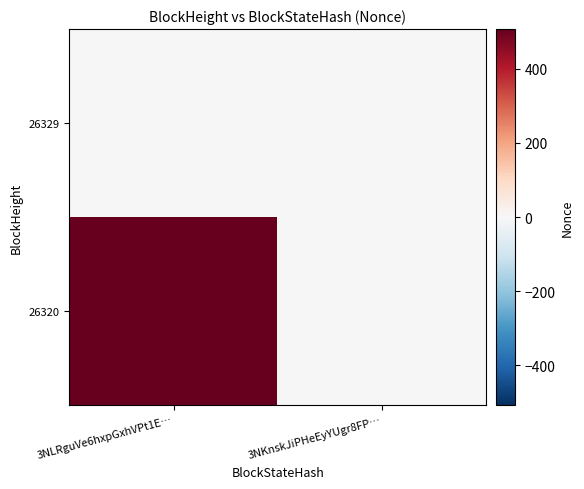

Rank the series at 3NKnskJiPHeEyYUgr8FP… from highest to lowest value.

26320, 26329